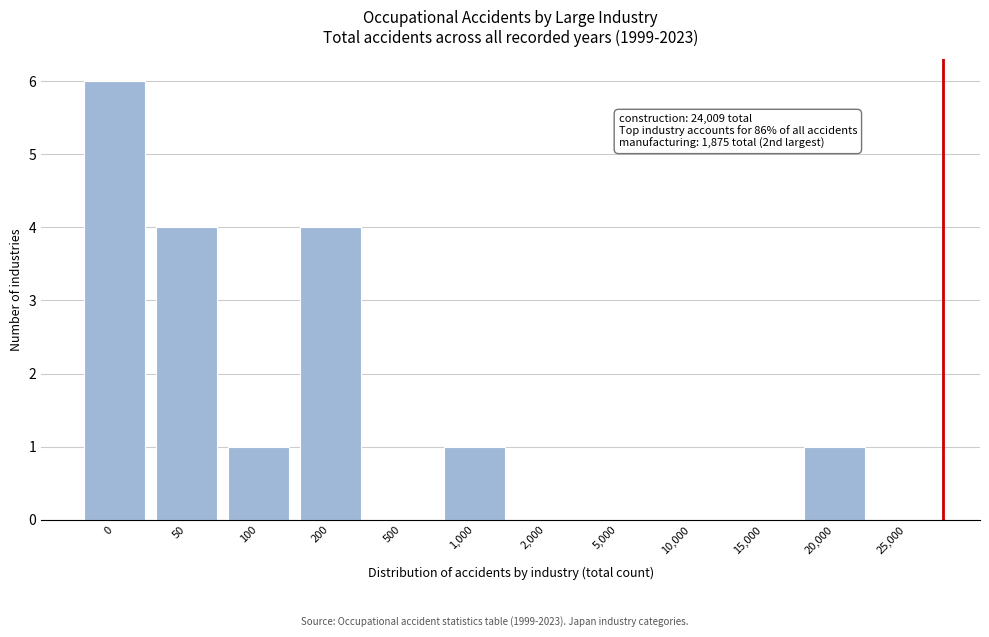

Reading left to right, extract all data points from this chart.

0=6	50=4	100=1	200=4	500=0	1,000=1	2,000=0	5,000=0	10,000=0	15,000=0	20,000=1	25,000=0